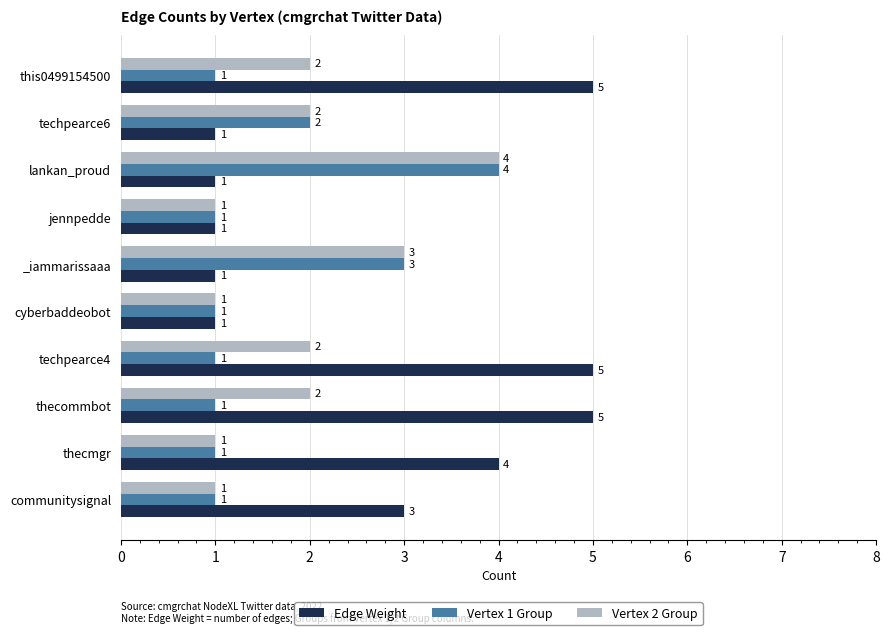

What is the total value across all series at thecommbot?

8